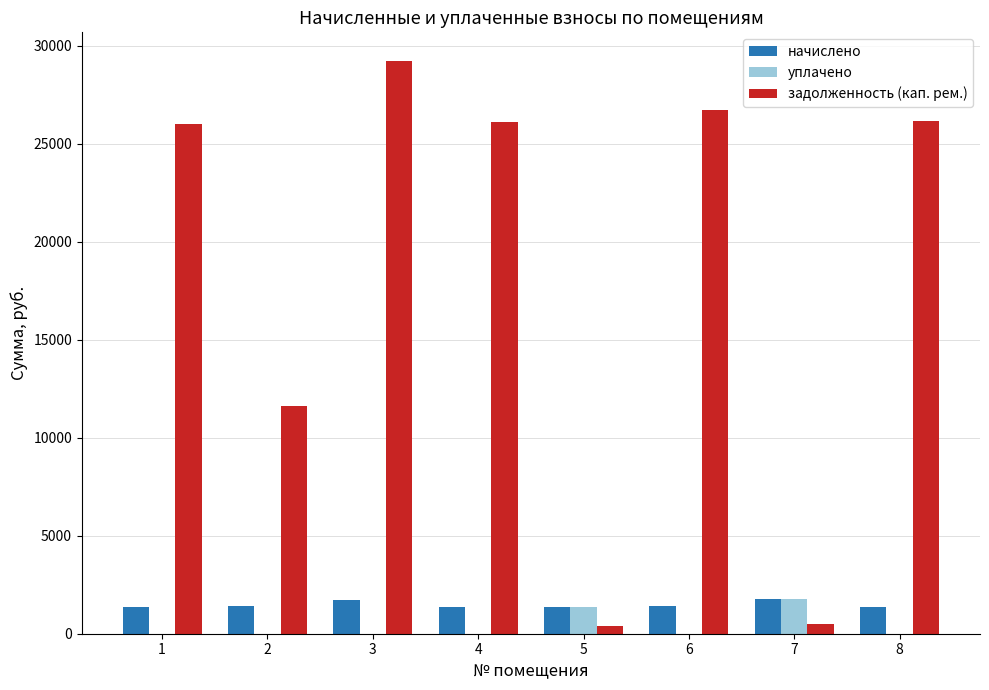

The задолженность (кап. рем.) series shows 26725.2 at 6. True or false?

True